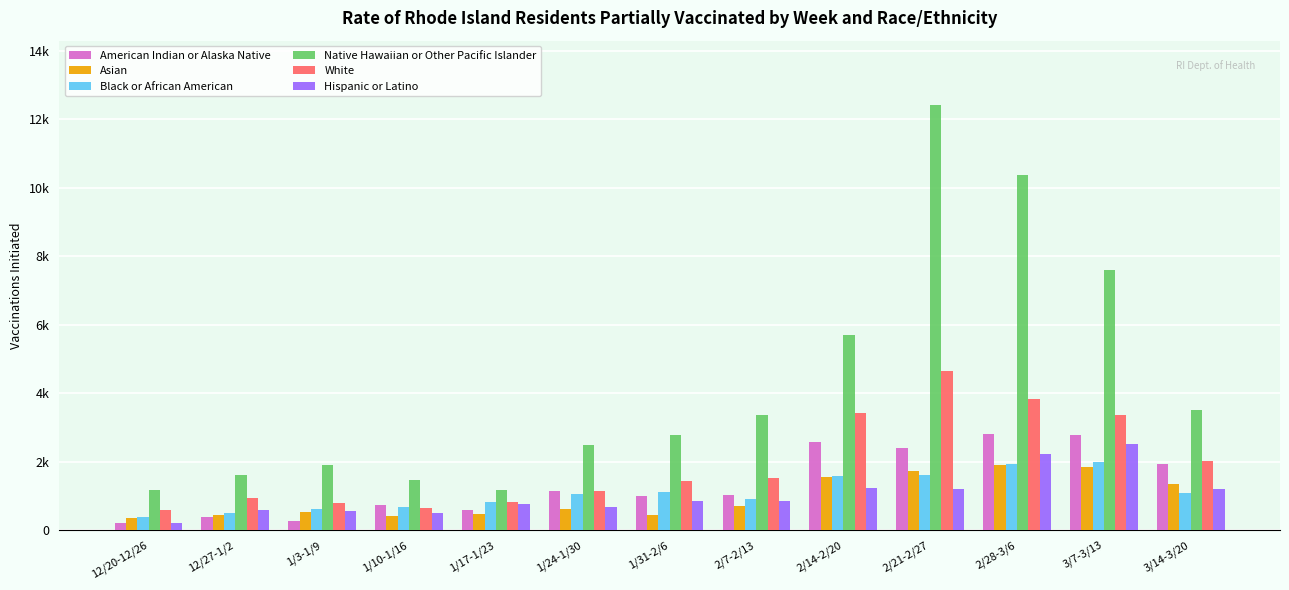

What are all the series names shown in the legend?

American Indian or Alaska Native, Asian, Black or African American, Native Hawaiian or Other Pacific Islander, White, Hispanic or Latino